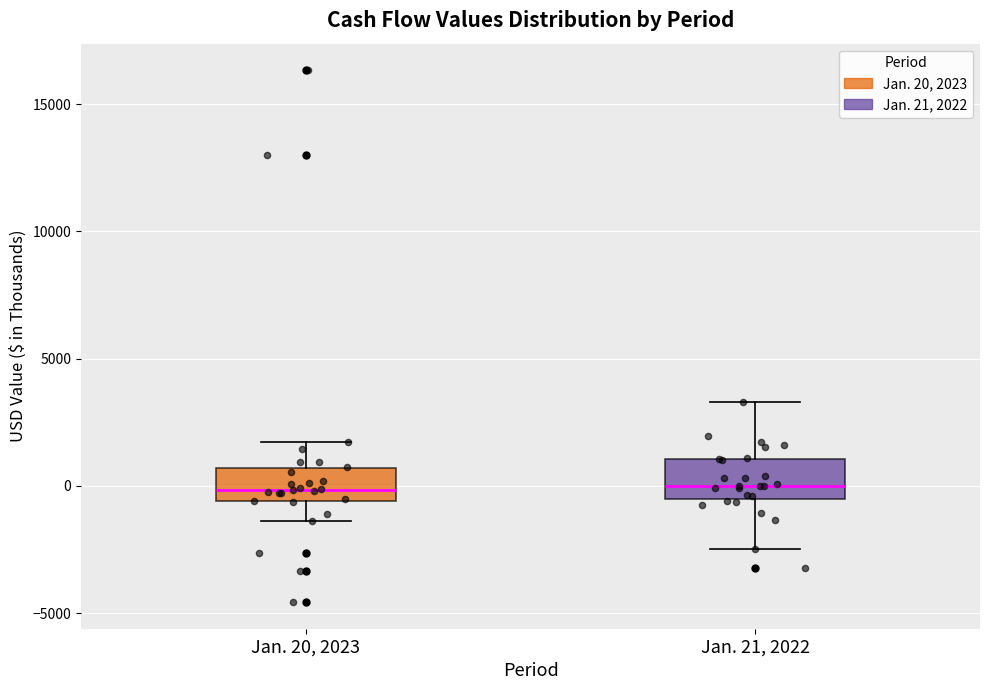

Where is the upper edge of the box for Jan. 21, 2022 on the y-axis? The values are not printed on the chart, so give them approximately, as read against the axis.

1000